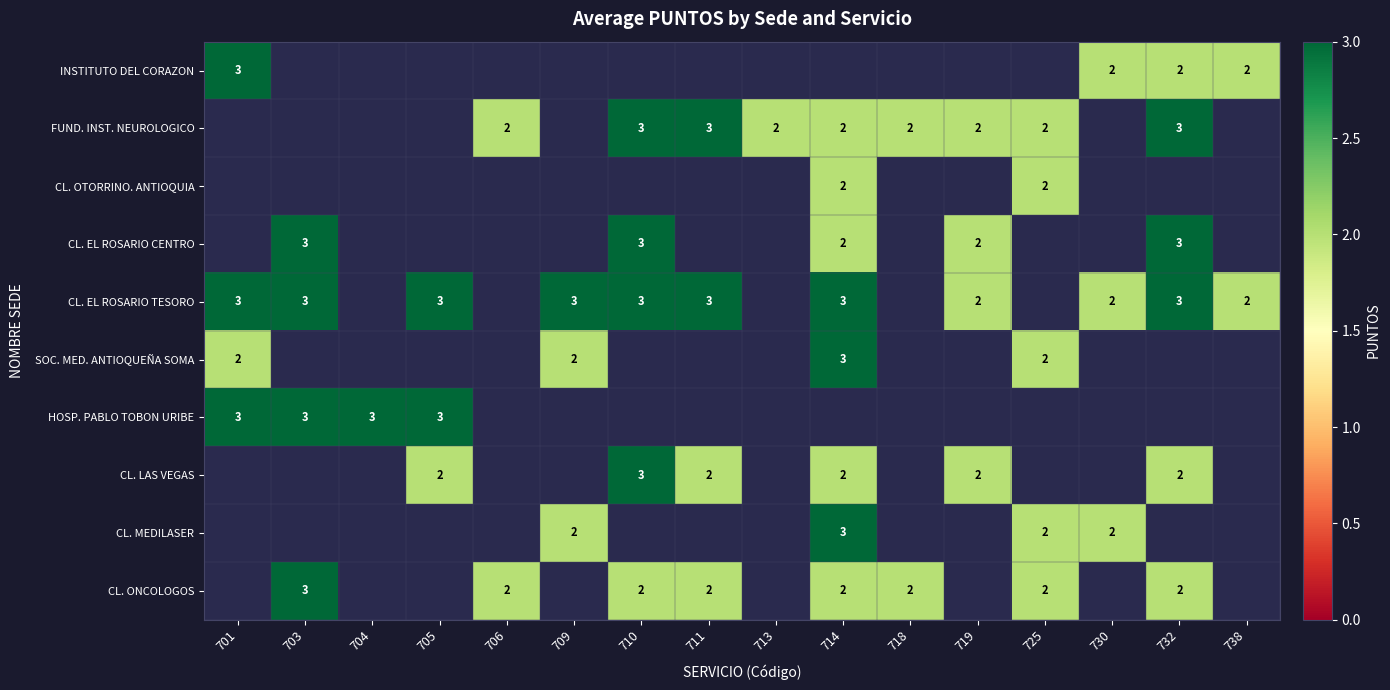

True or false: SOC. MED. ANTIOQUEÑA SOMA has a value of 2 at 725.

True